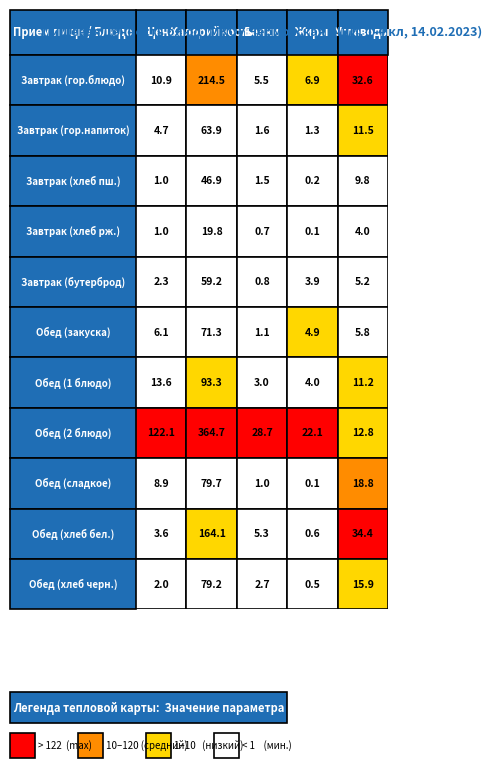

Which series changed the most between 1 and 4?

Обед (2 блюдо)